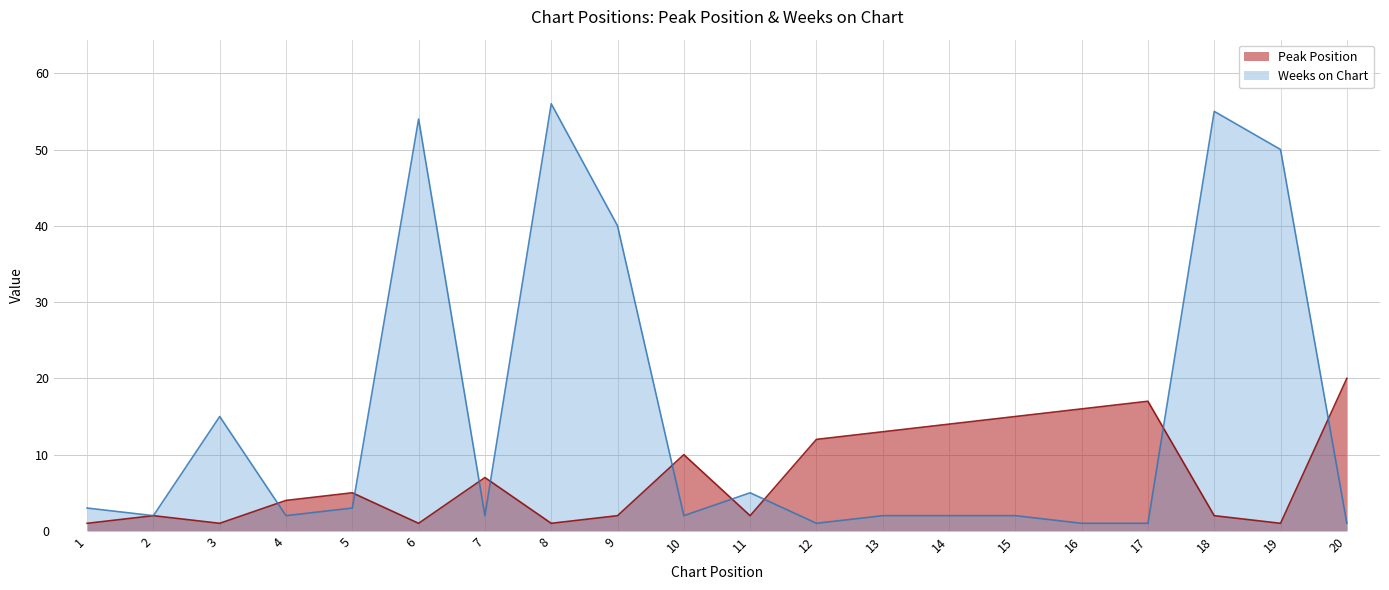

At which label does Weeks on Chart first exceed 2?

1